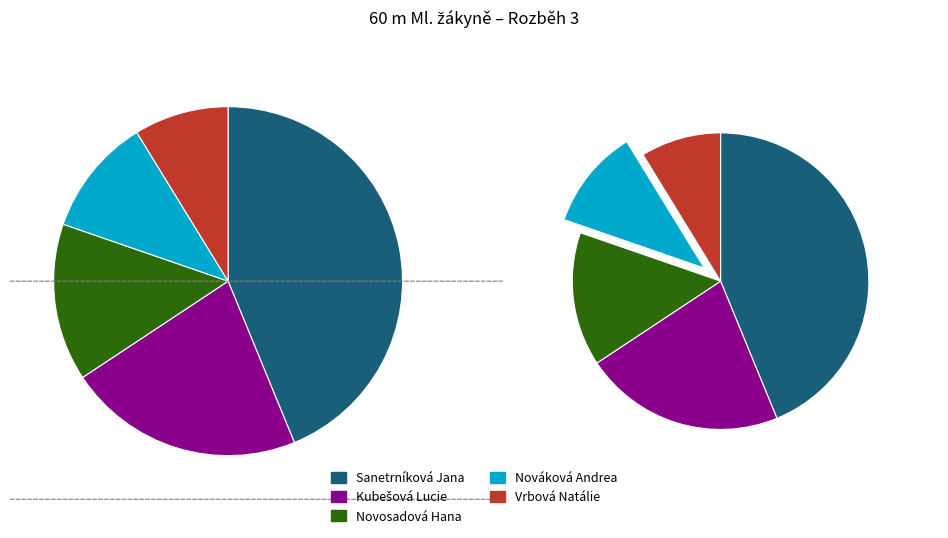

Combined, what portion of the pie is Novosadová Hana and Kubešová Lucie?

33.3%